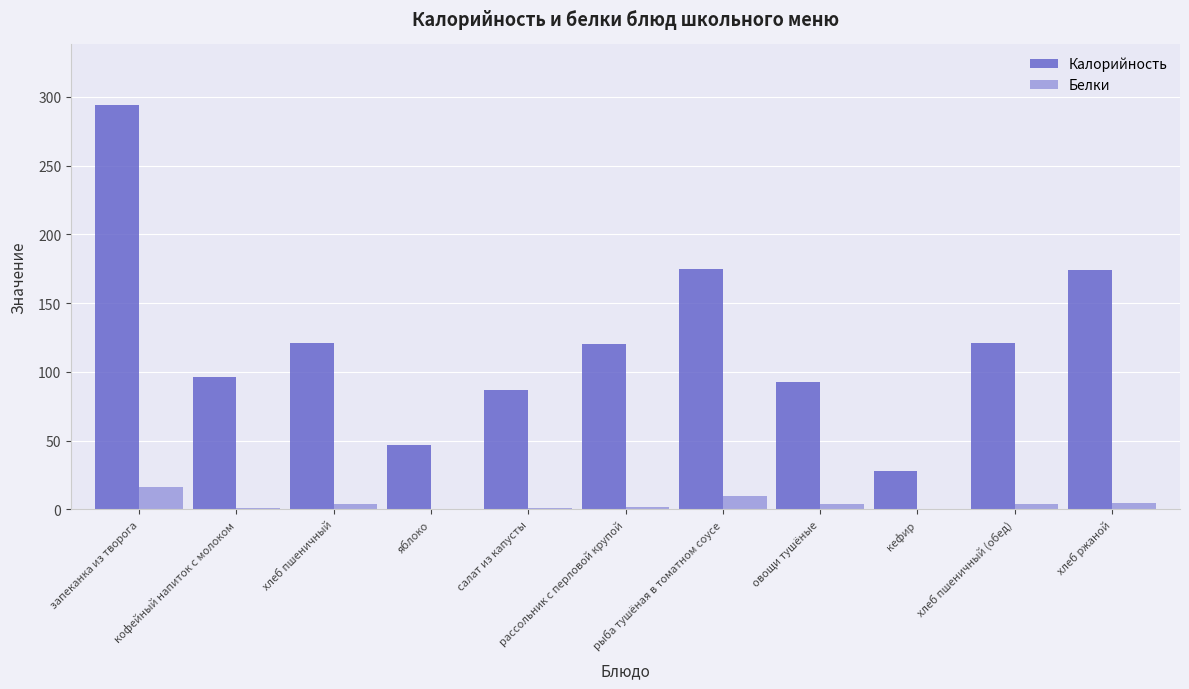

Which series changed the most between овощи тушёные and кефир?

Калорийность